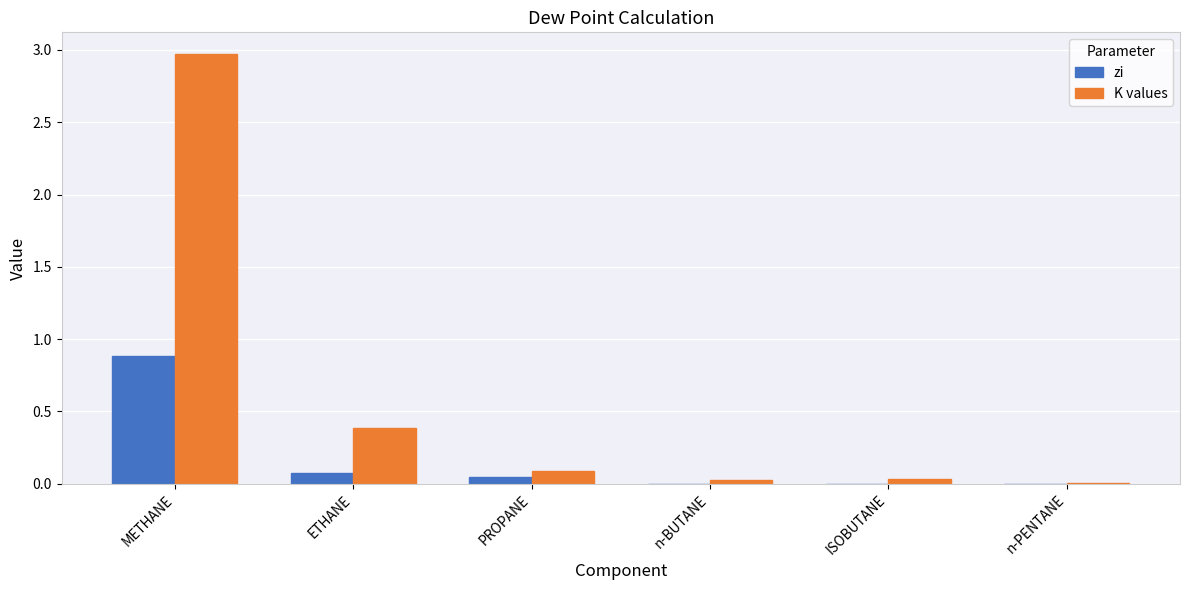

What is the difference between the K values values at ISOBUTANE and ETHANE?

0.4